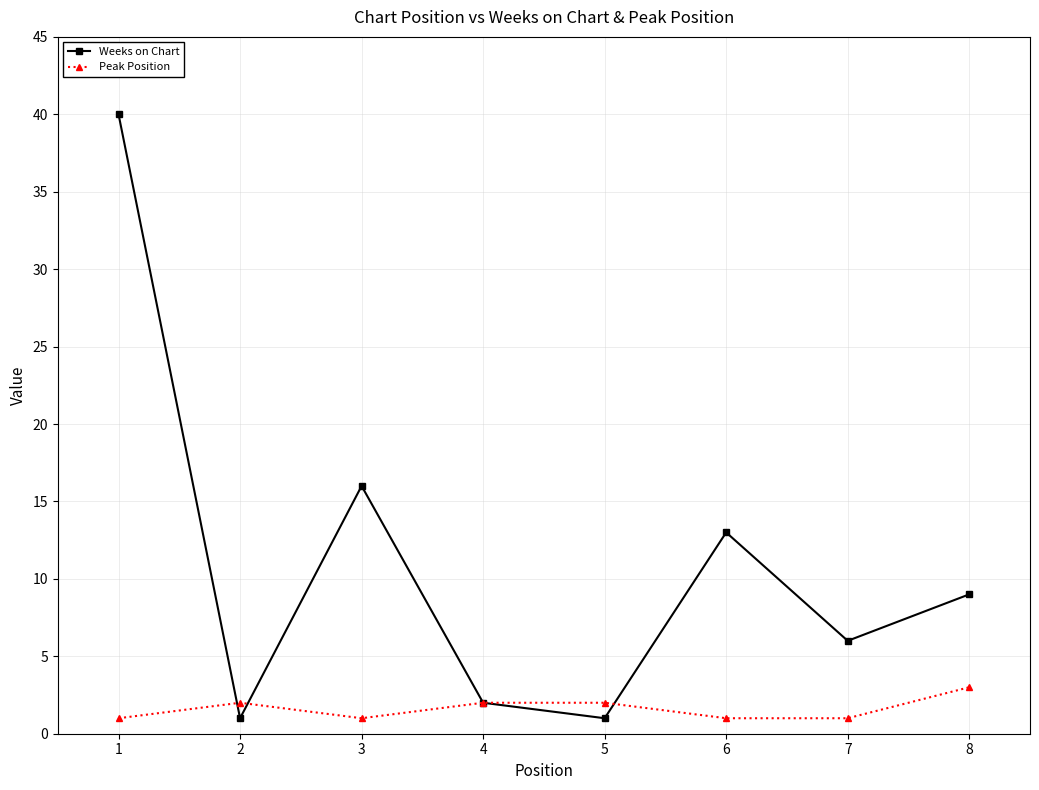

What is the value of the Weeks on Chart point at the 3rd from the left?

16